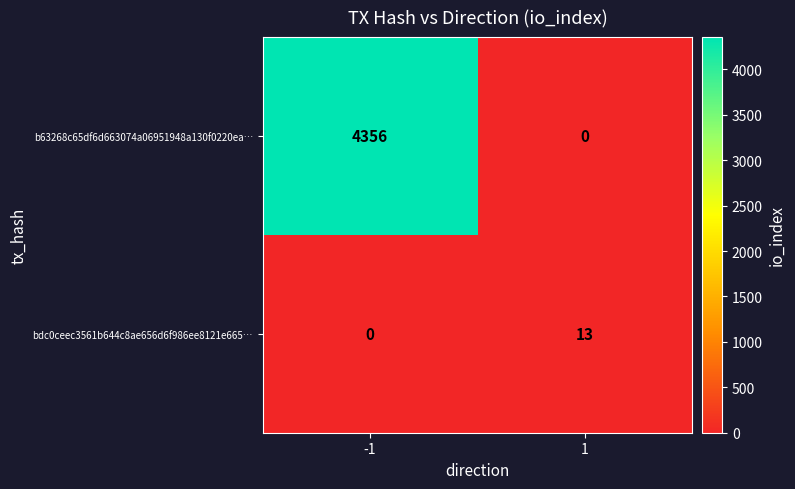

What is the spread (max minus min) of values at 1?

13